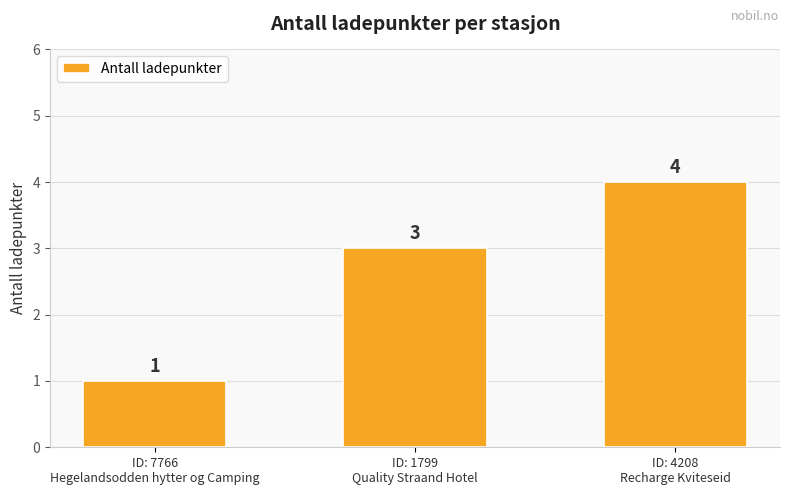

Does the chart contain any negative values?

No